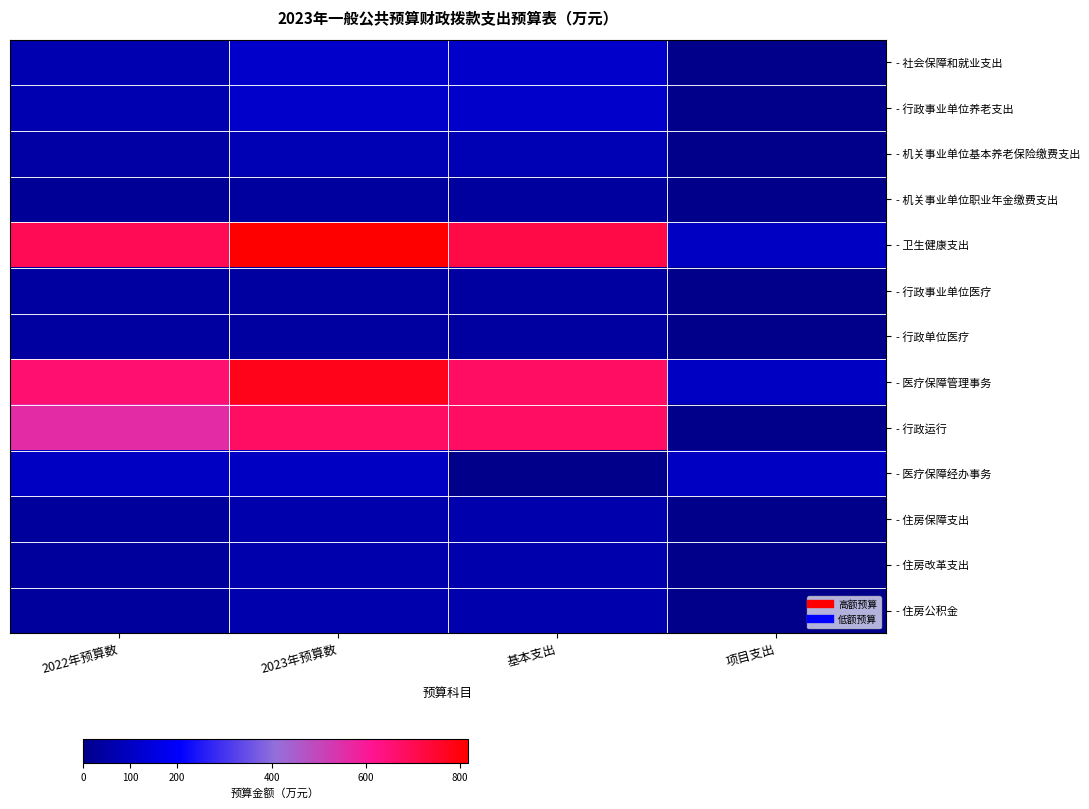

Which series has the widest spread of values?

- 卫生健康支出